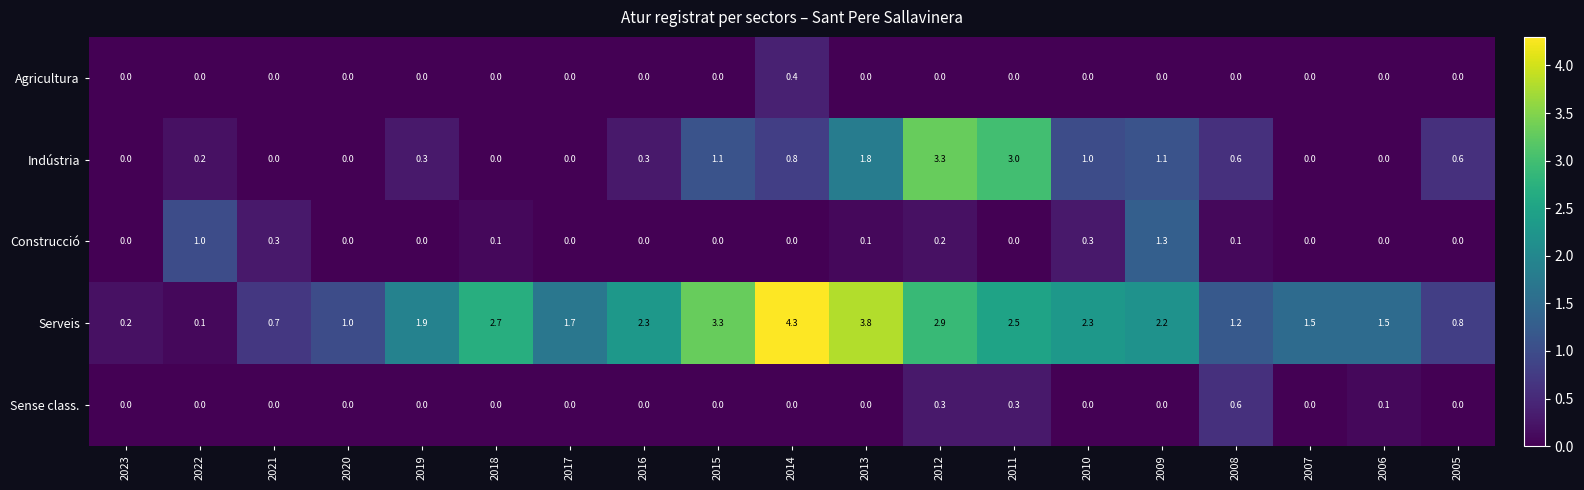

At which category is the sum across all series the highest?

2012